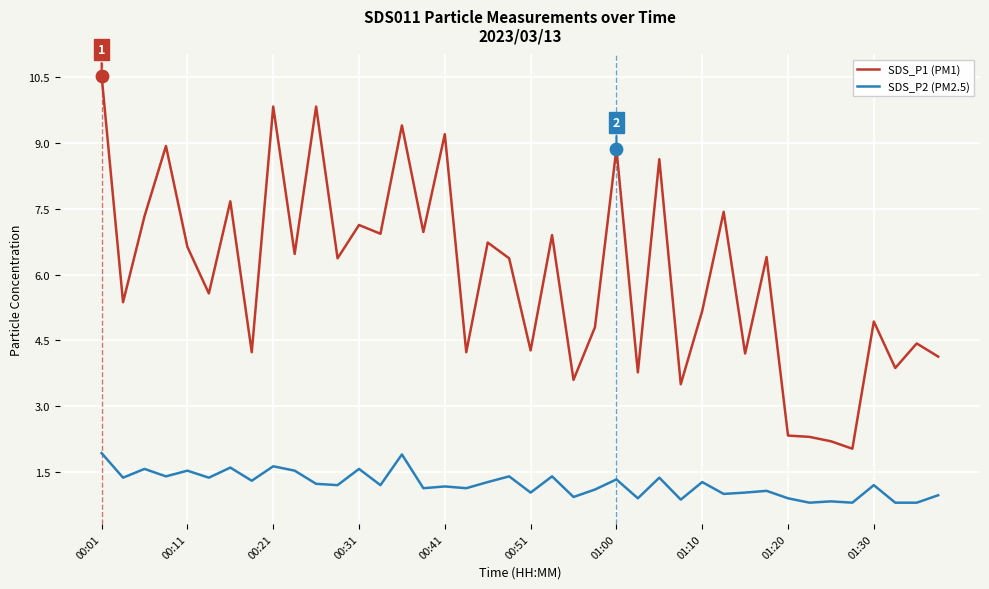

Which series has the widest spread of values?

SDS_P1 (PM1)